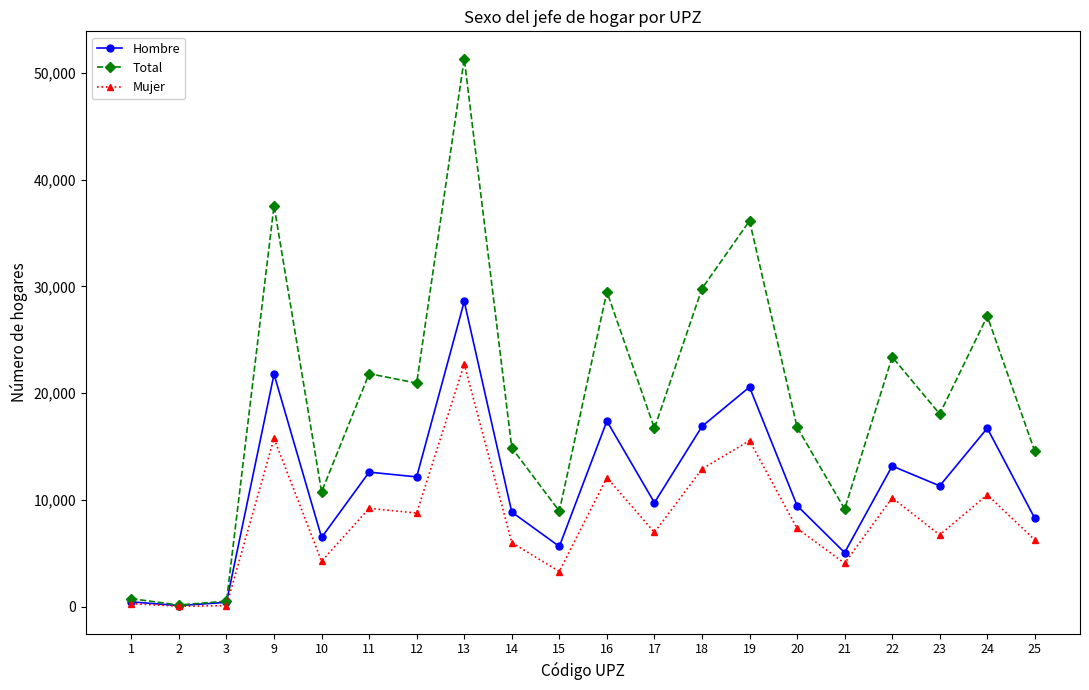

The Total series shows 16822 at 20. True or false?

True